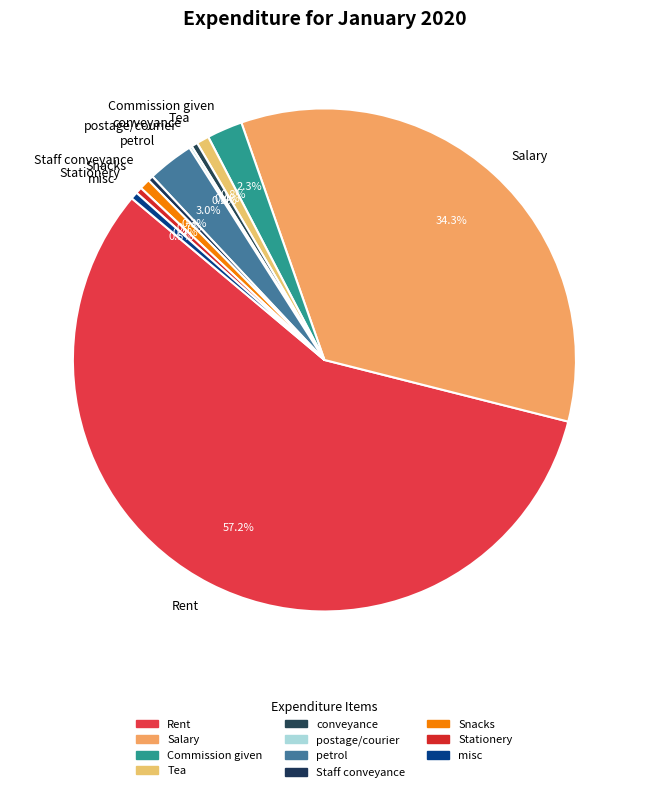

Combined, do Staff conveyance and Salary account for over 50%?

No